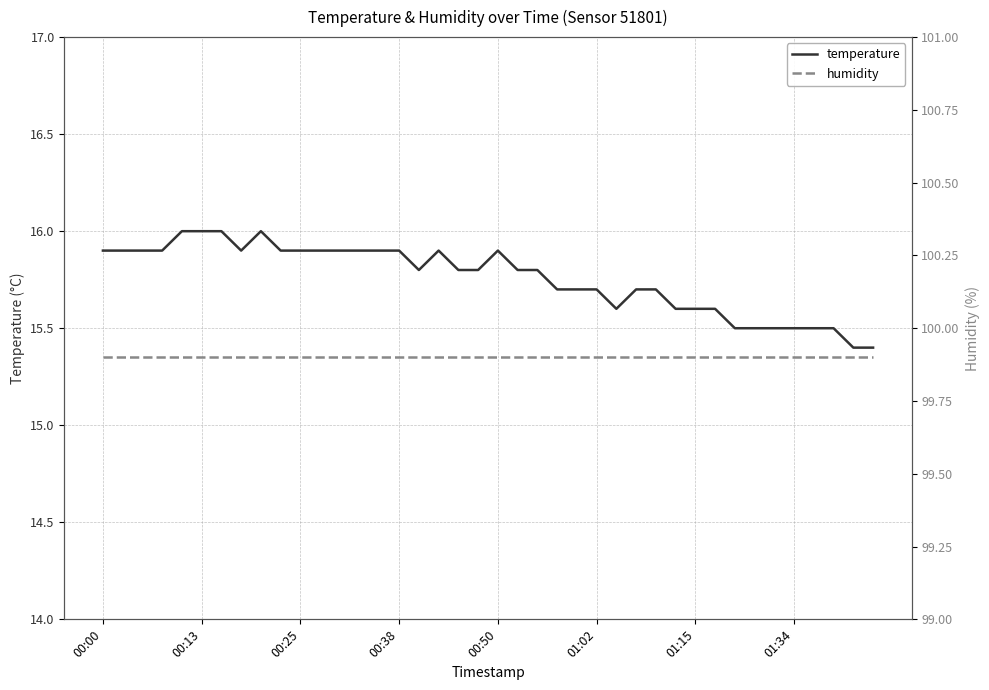

What is the sum of the temperature values at 11 and 30?

31.5